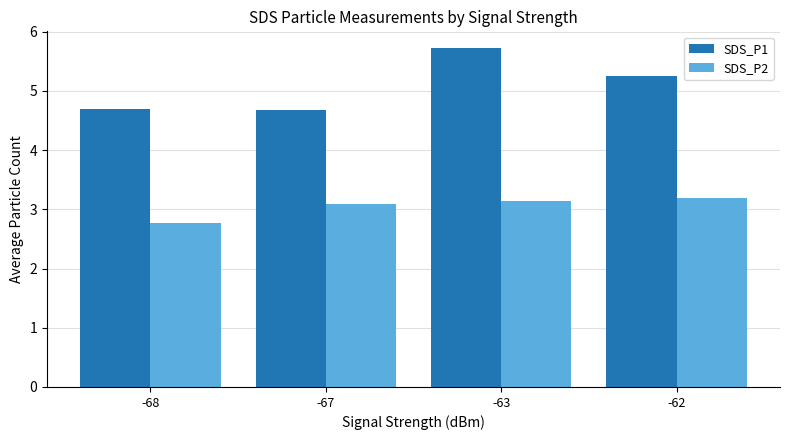

What is the sum of all SDS_P1 values?

20.3